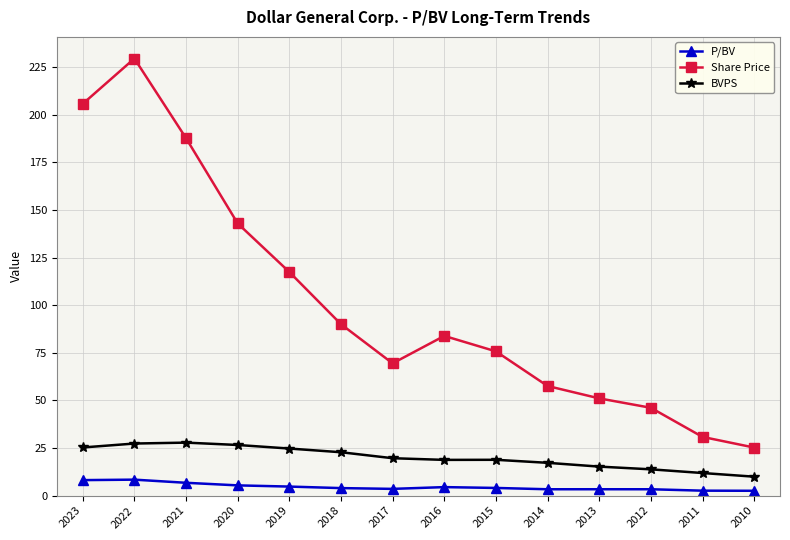

True or false: P/BV and Share Price intersect in this chart.

False